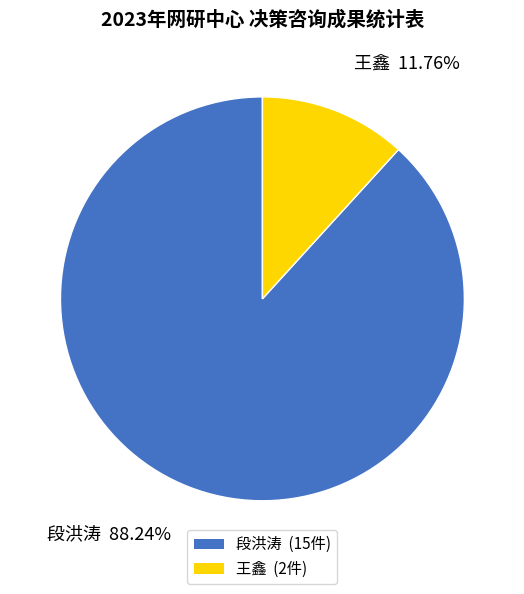

What is the ratio of the value at 段洪涛 to the value at 王鑫?

7.5